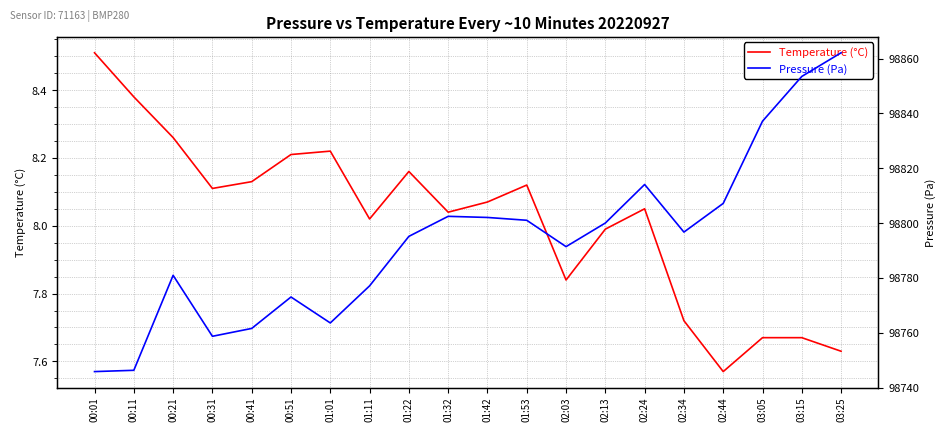

What position from the left is 00:01?

1